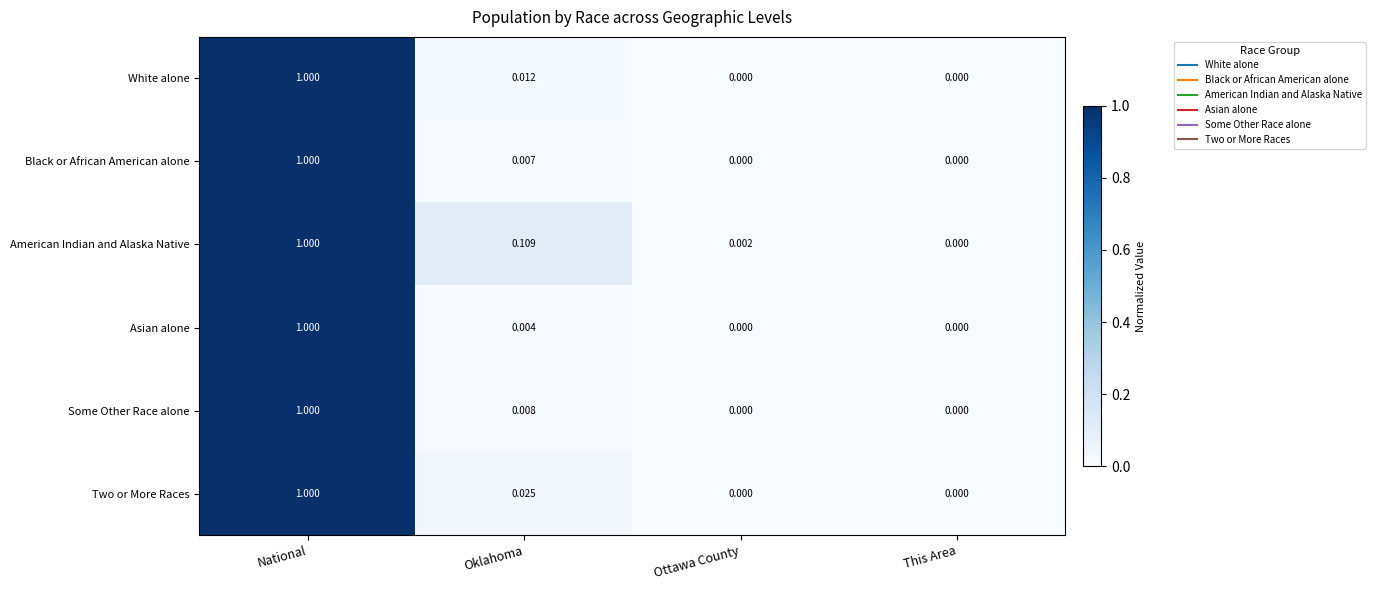

Is the value of Two or More Races at Oklahoma greater than the value of Asian alone at This Area?

Yes